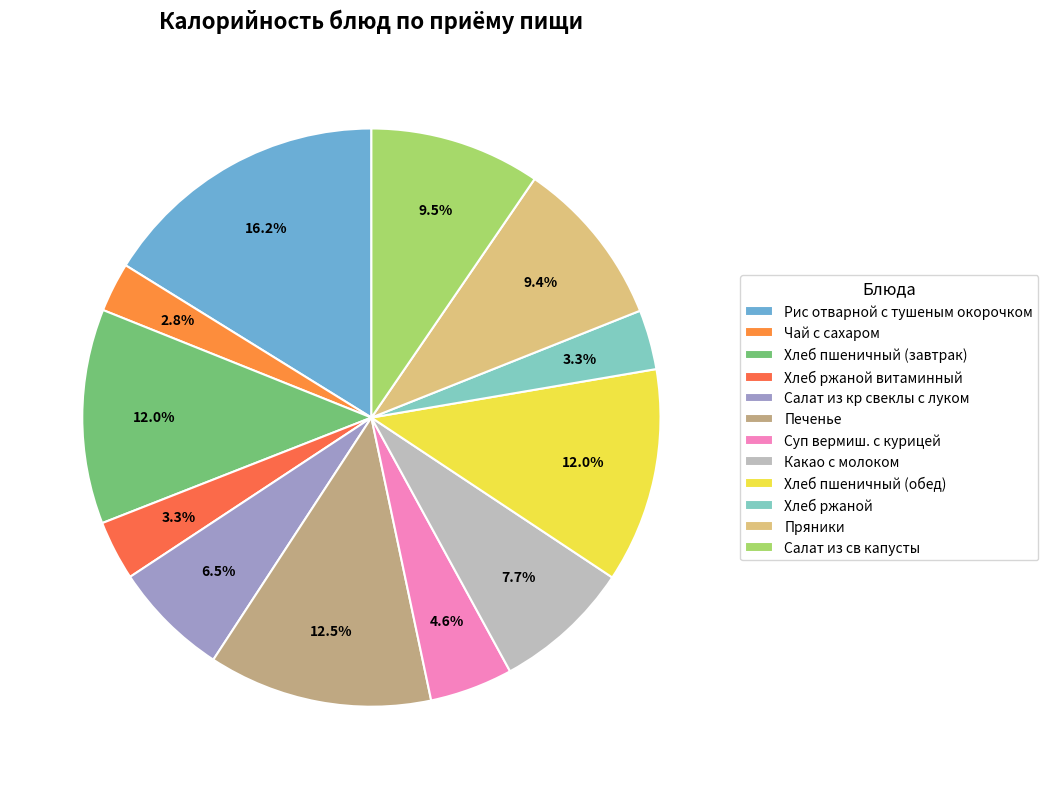

To the nearest percent, what portion does Рис отварной с тушеным окорочком represent?

16%